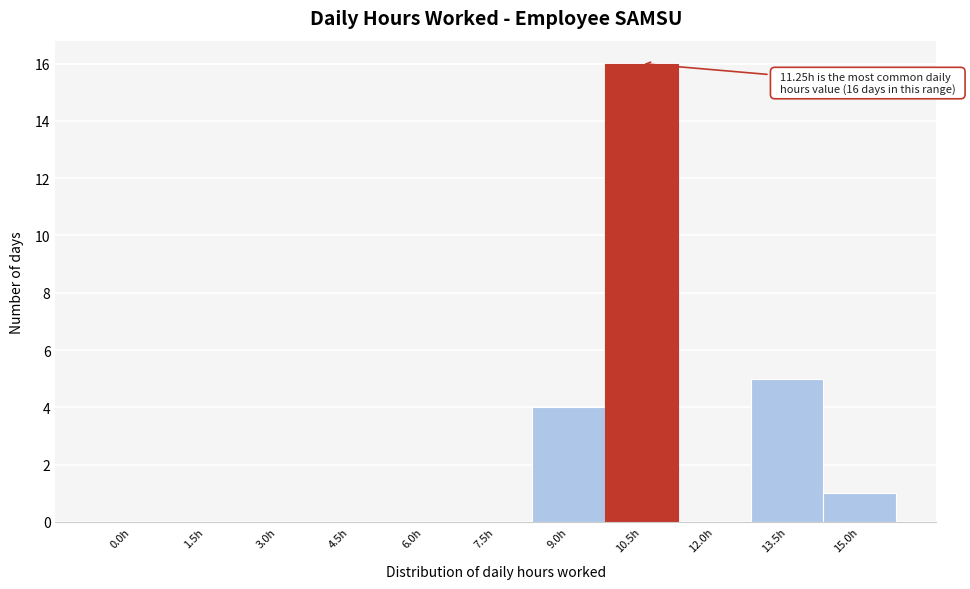

Reading right to left, what are all the values shown in this chart?

15.0h=1	13.5h=5	12.0h=0	10.5h=16	9.0h=4	7.5h=0	6.0h=0	4.5h=0	3.0h=0	1.5h=0	0.0h=0